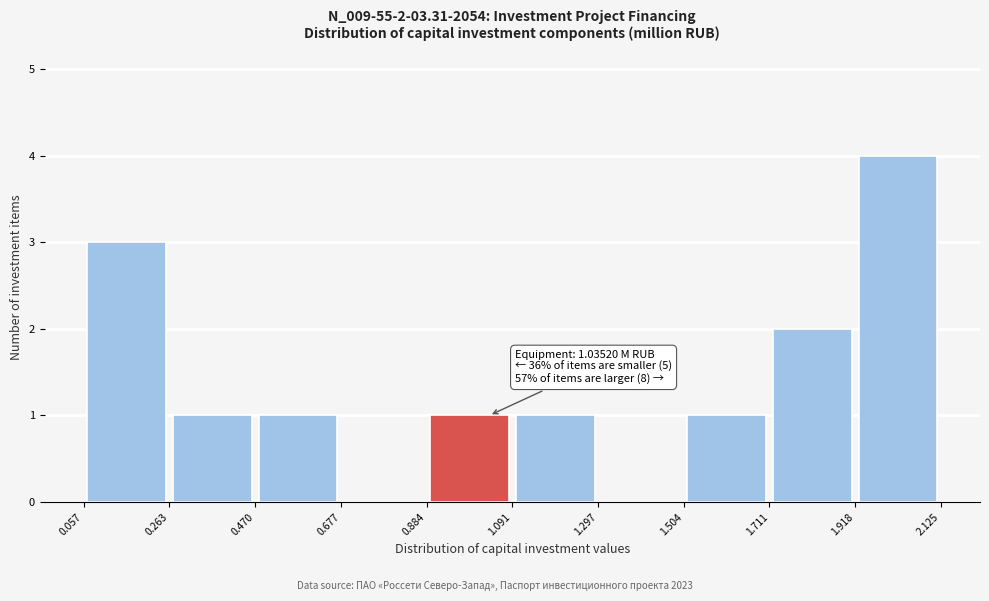

Which range on the x-axis has the tallest bar?

1.918 to 2.125